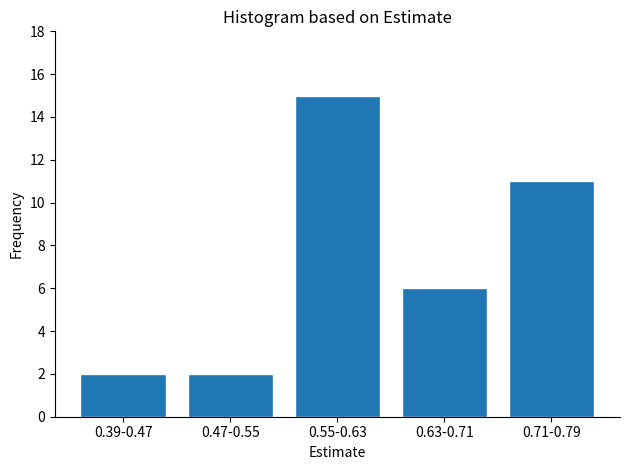

Reading right to left, extract all data points from this chart.

11	6	15	2	2